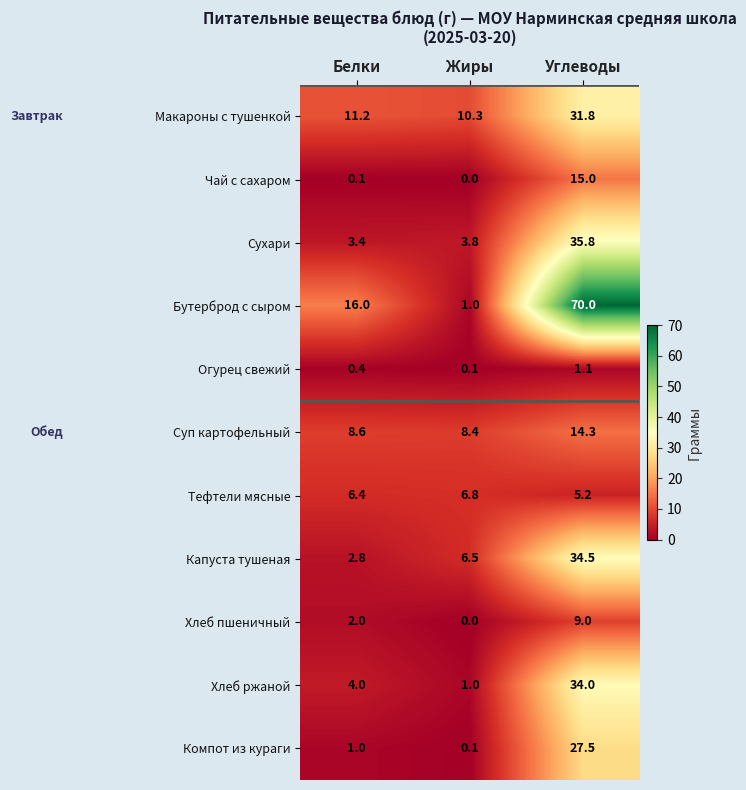

The Чай с сахаром series shows 15.0 at Углеводы. True or false?

True